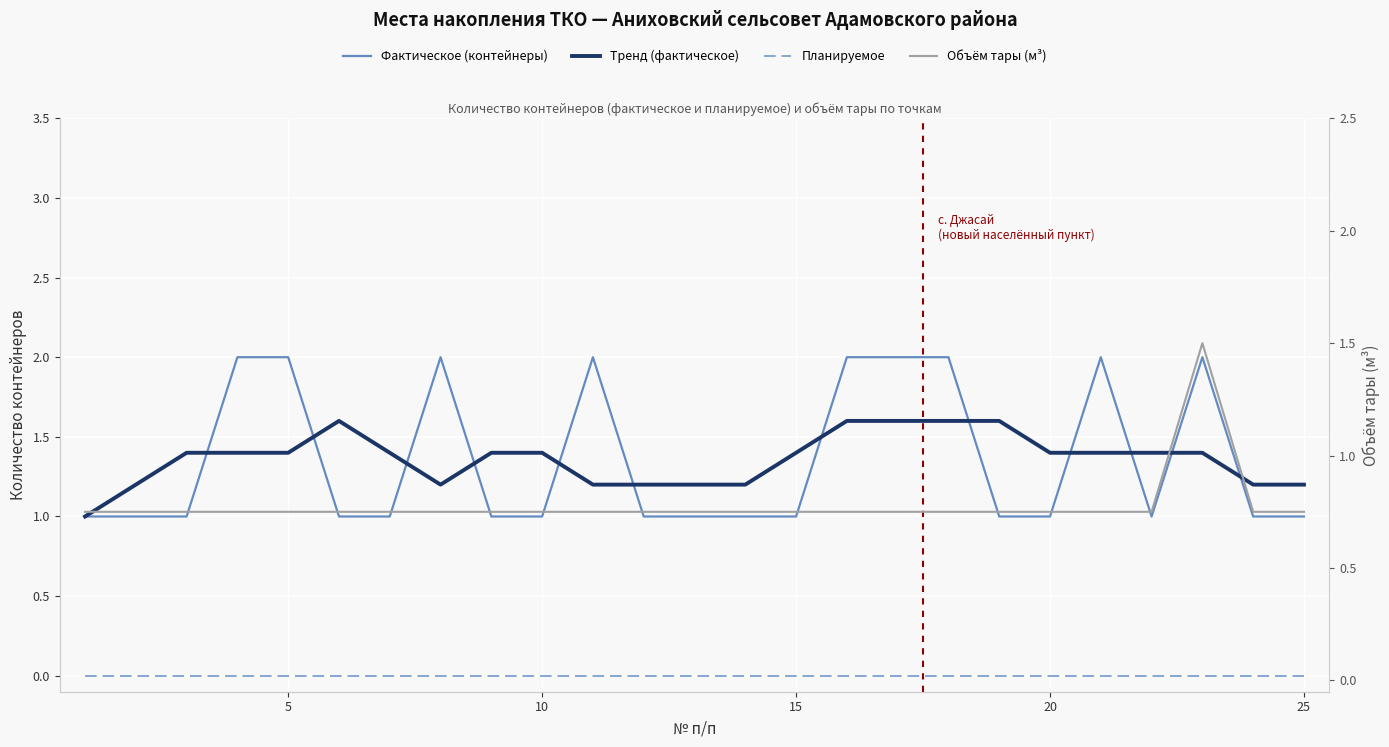

After their last crossing, which series has the higher values: Фактическое (контейнеры) or Тренд (фактическое)?

Тренд (фактическое)